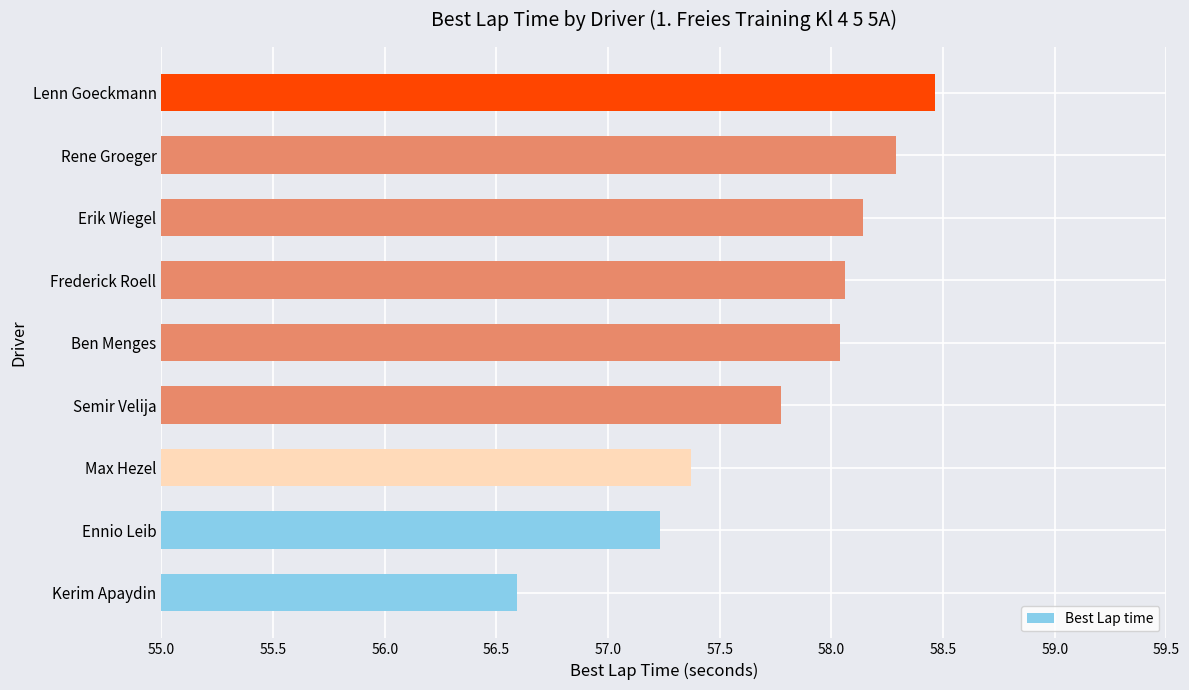

At which category does the chart reach its minimum across all series?

Kerim Apaydin